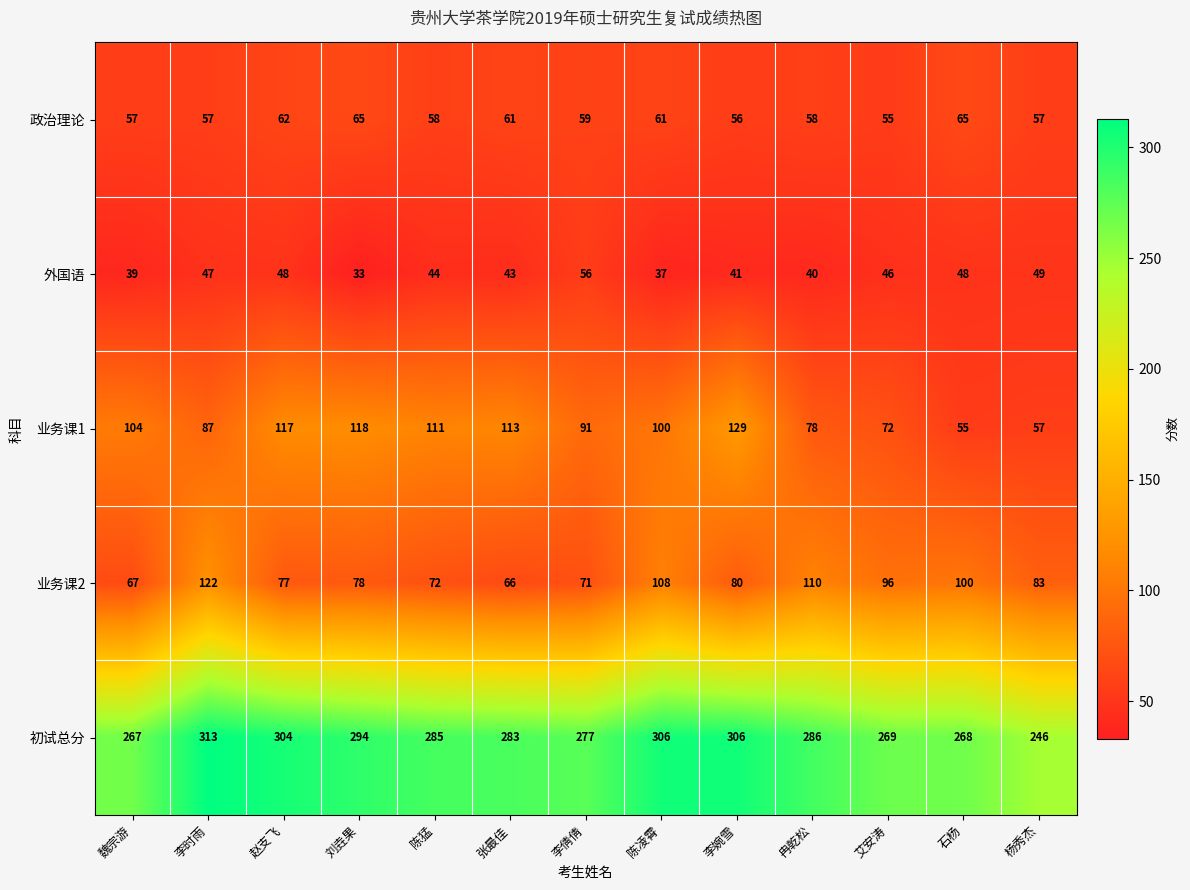

Where is 外国语 nearest to the value 44?

陈猛